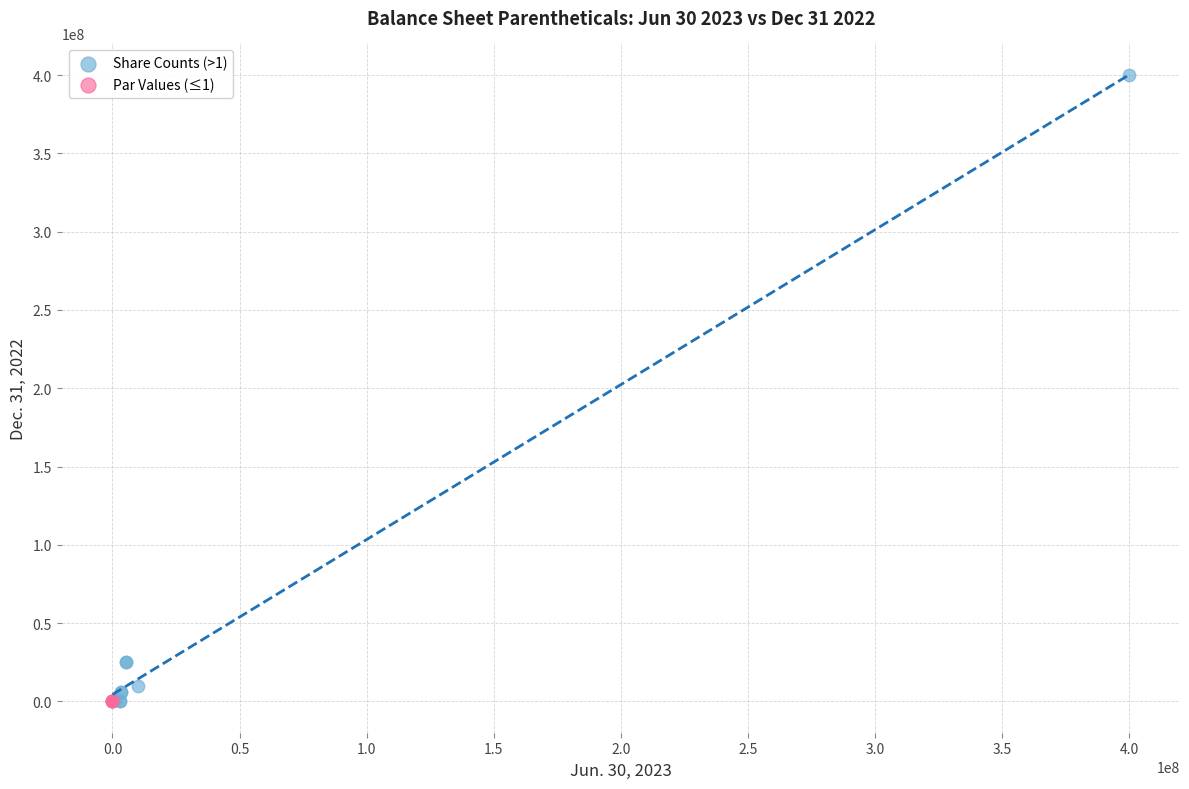

Which series contains the highest Y value?

Share Counts (>1)